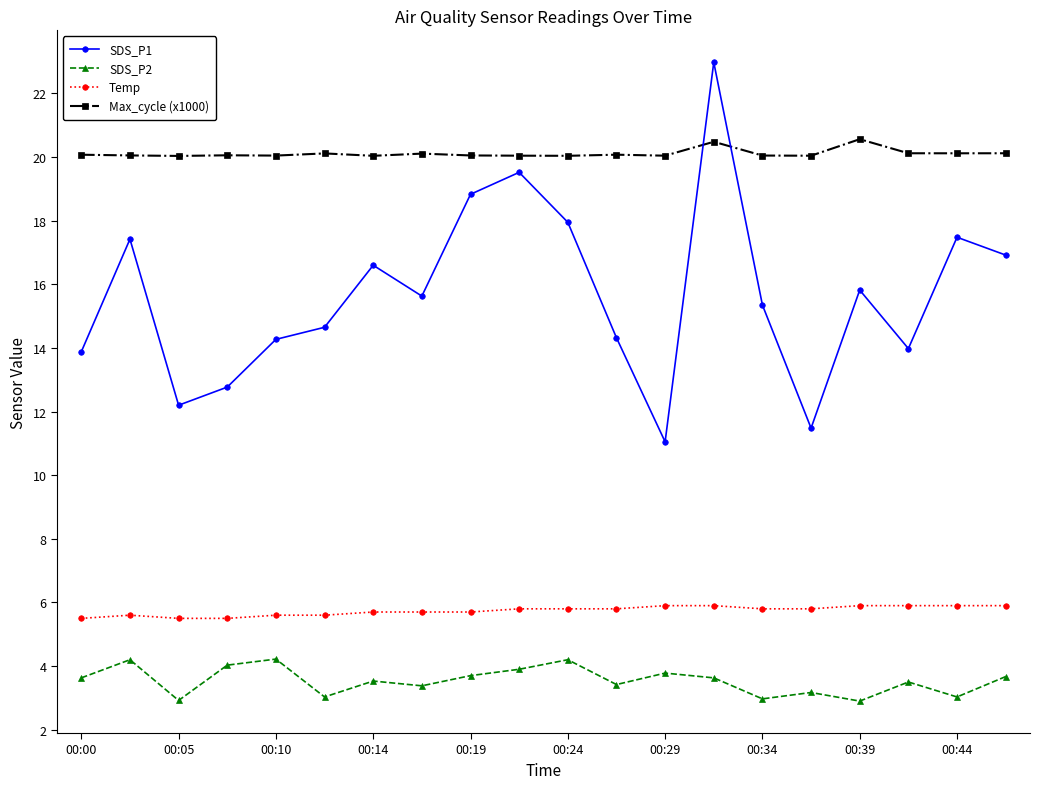

At how many categories does at least one series exceed 6?

20